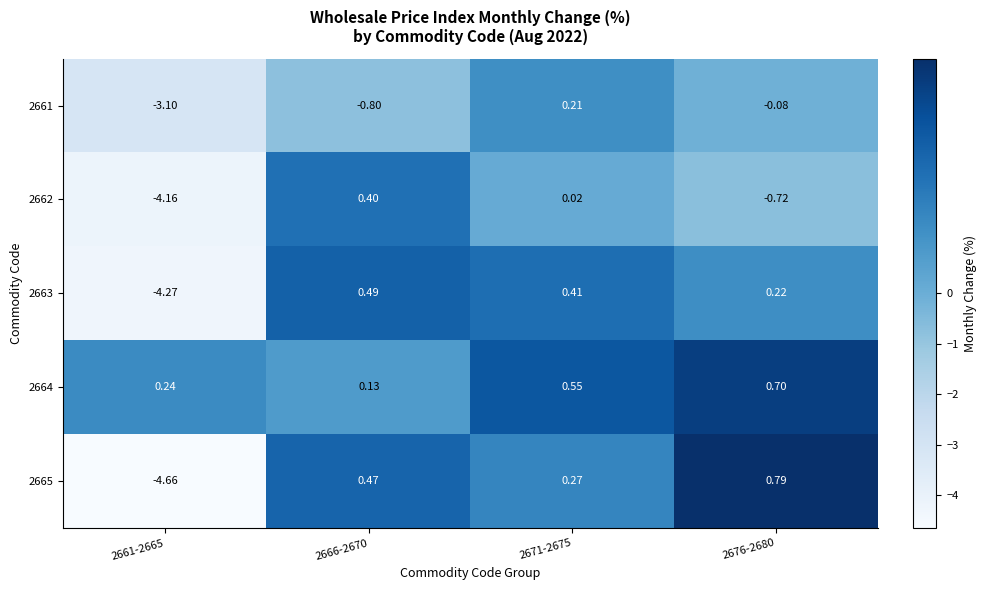

Is the value of 2663 at 2671-2675 greater than the value of 2662 at 2676-2680?

Yes